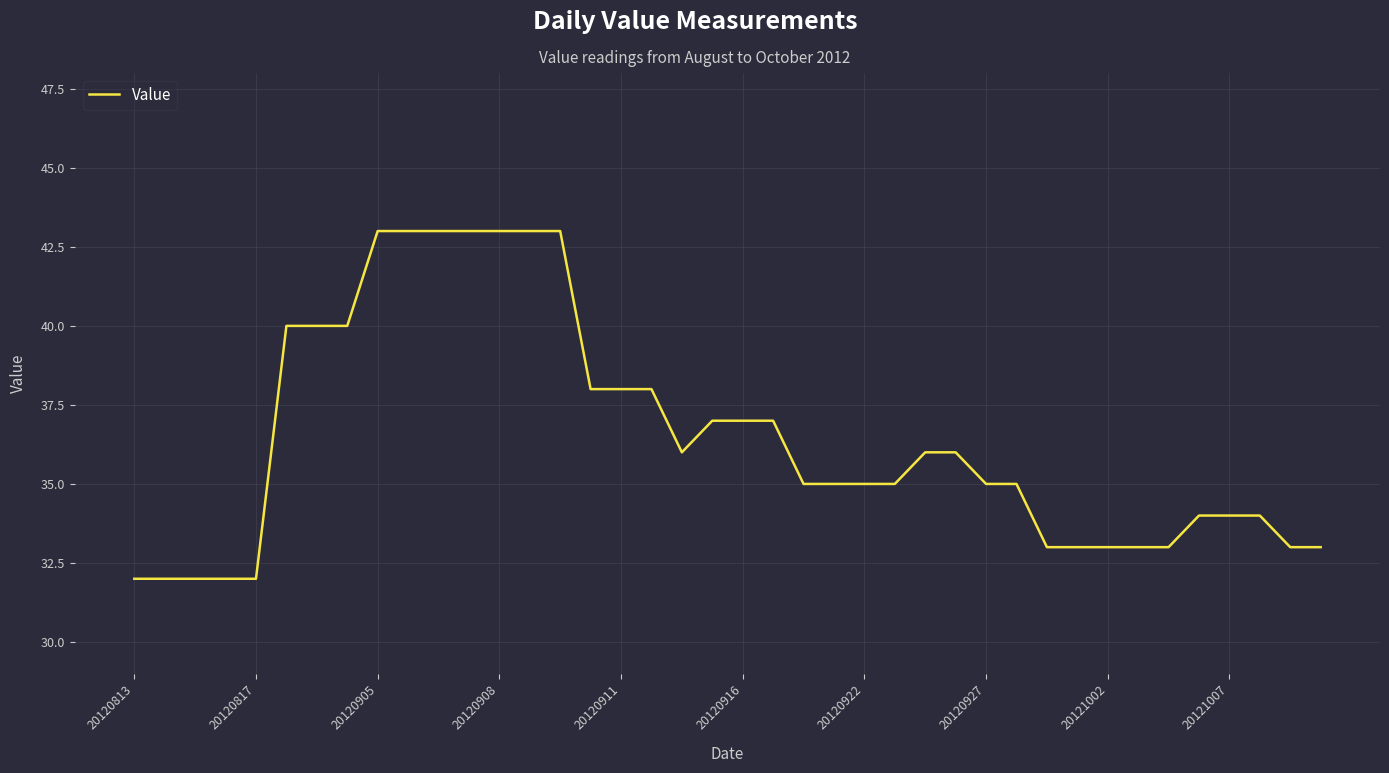

What is the smallest value displayed?

32